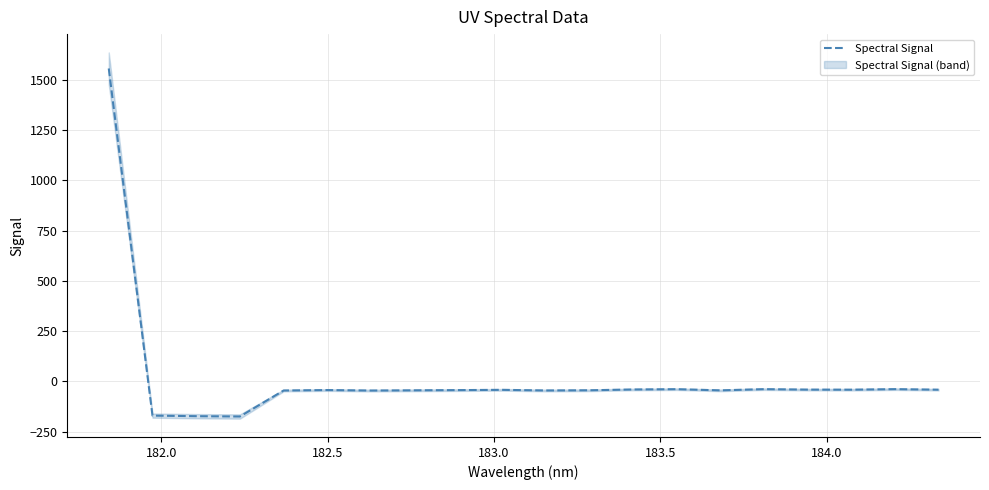

What is the lowest value of the Spectral Signal series?

-174.3